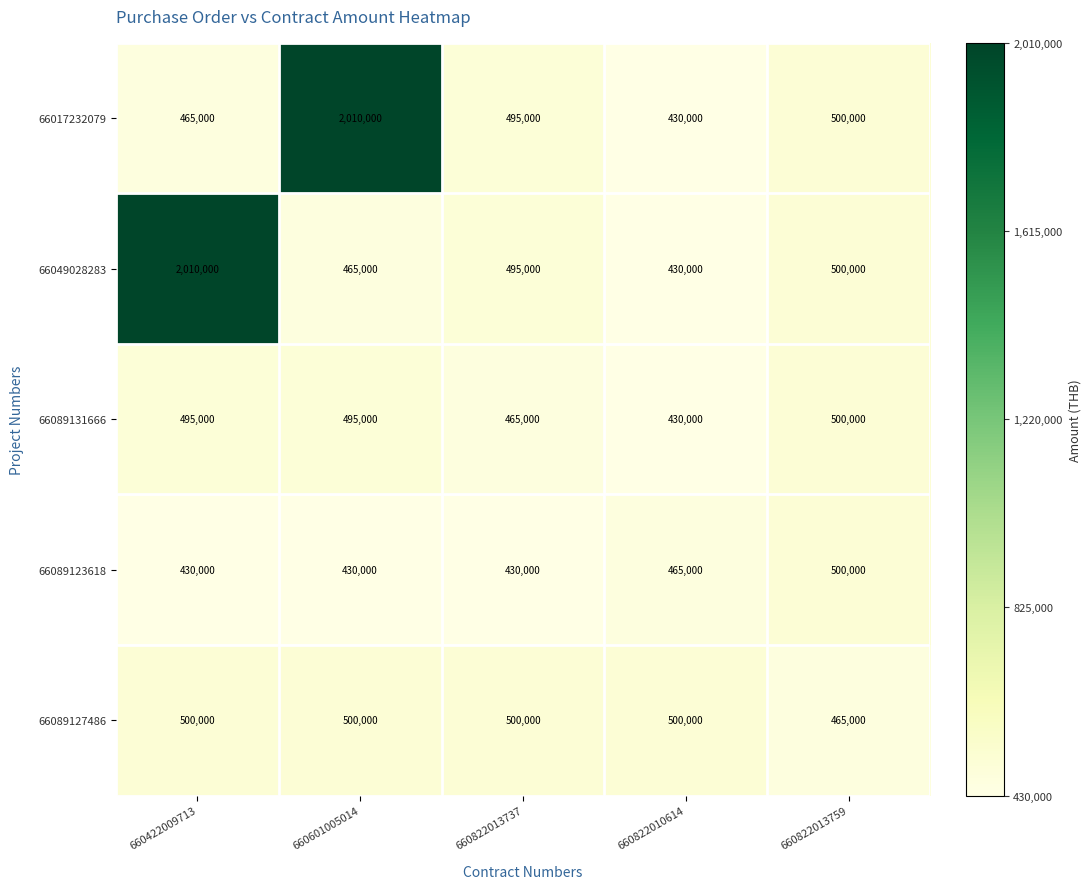

Between 660601005014 and 660822013737, which series saw the biggest shift?

66017232079